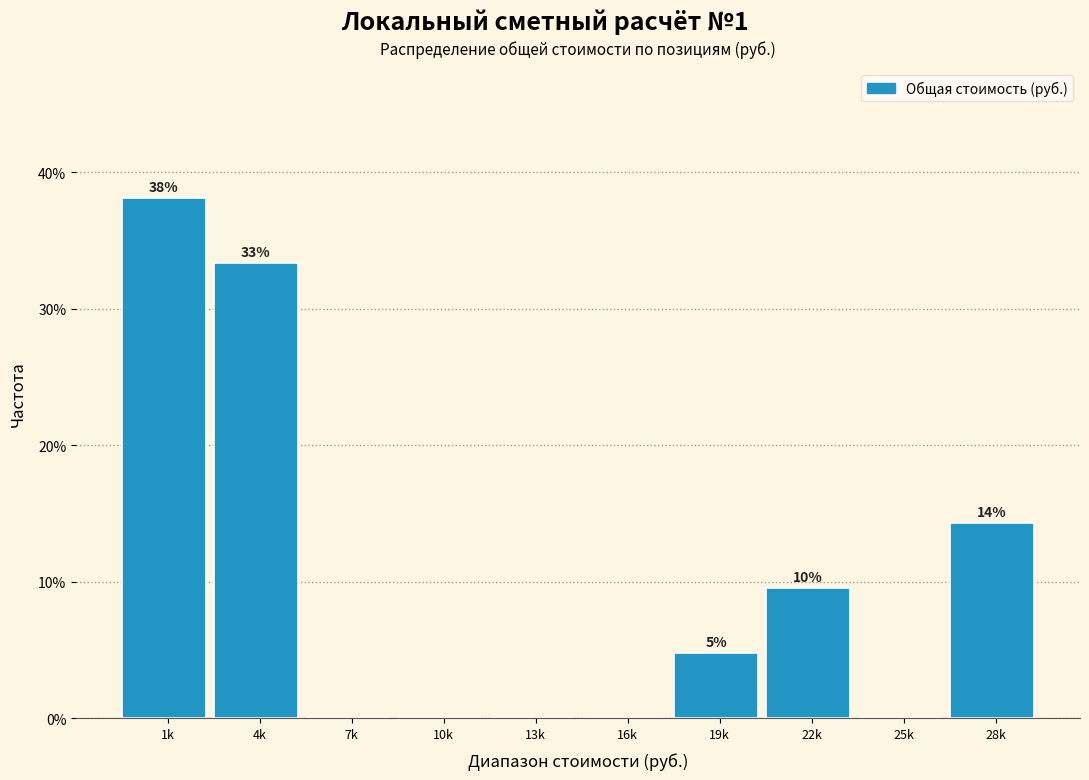

Are the bars horizontal?

No